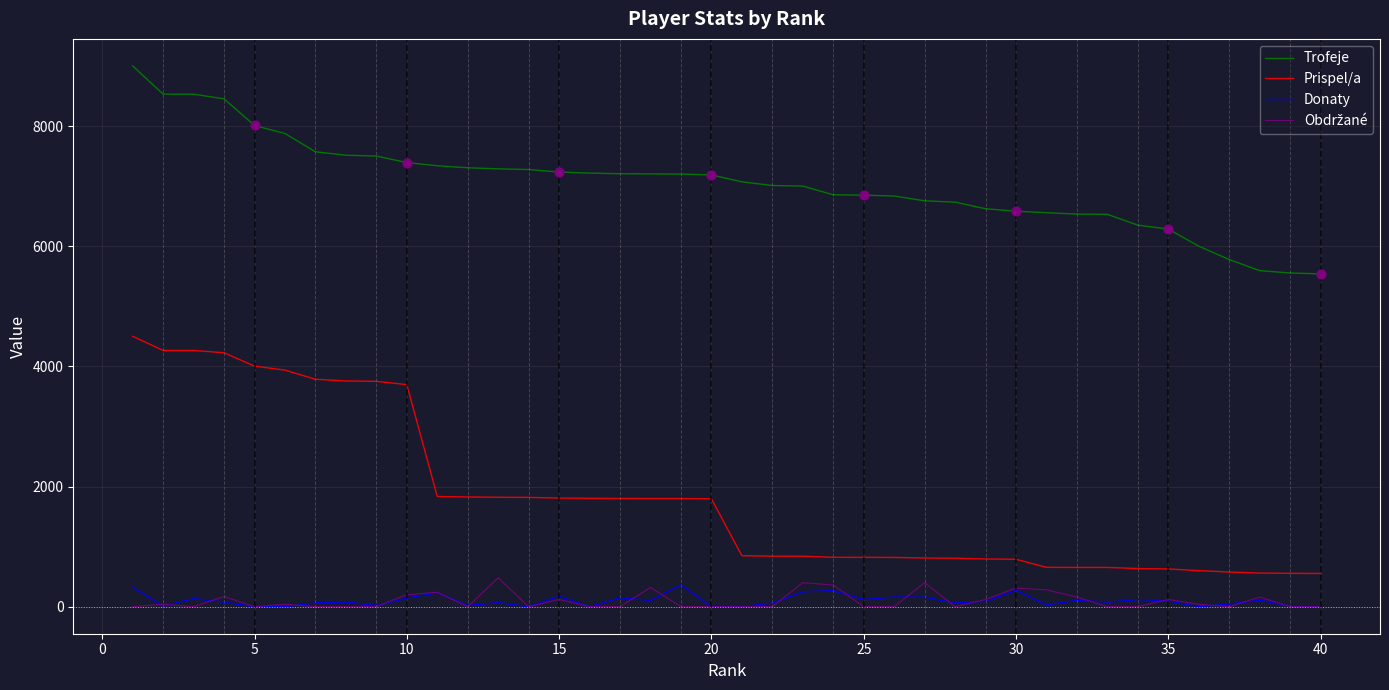

Which series has the largest range (max minus min)?

Prispel/a